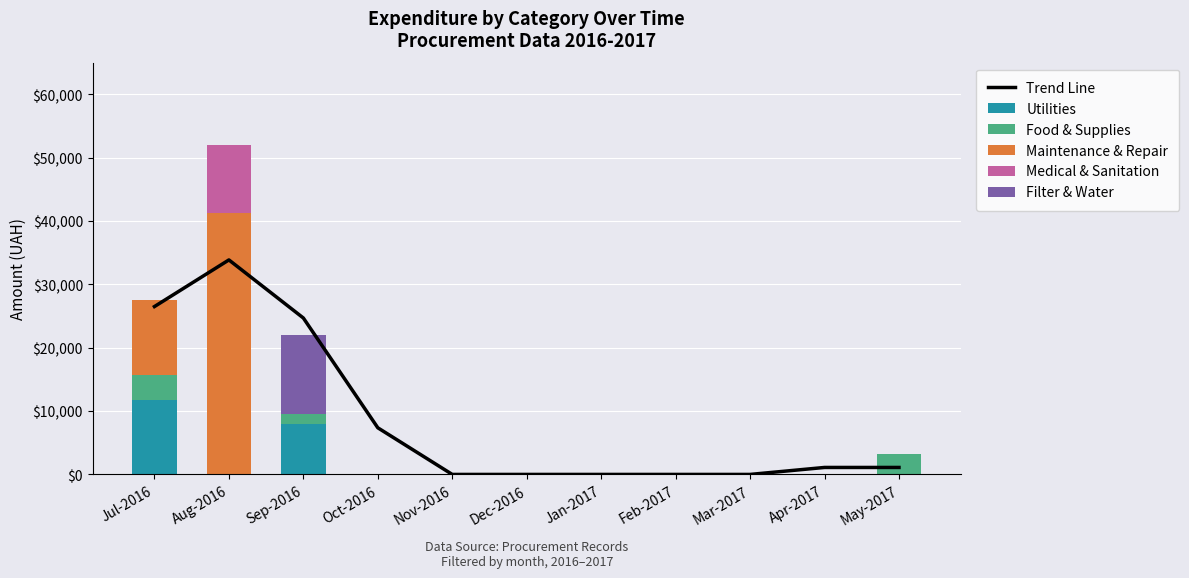

How many distinct data groups are displayed?

6